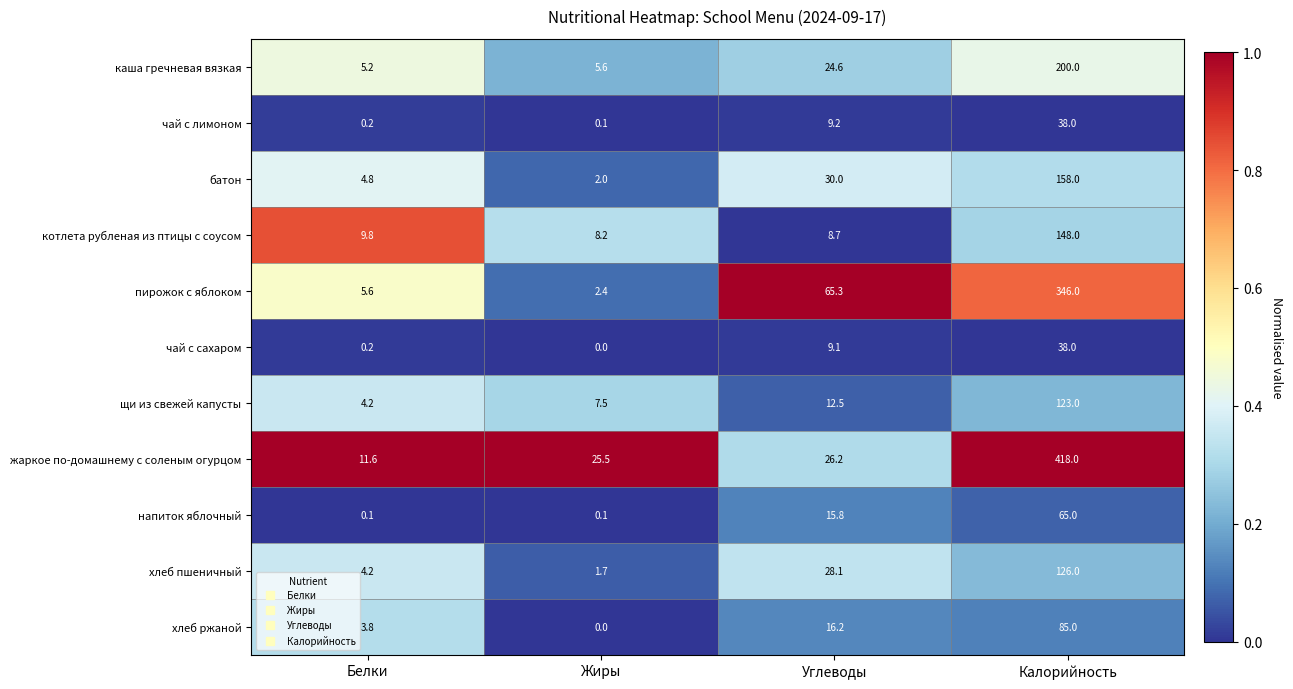

What value does the каша гречневая вязкая series have at Углеводы?

24.6